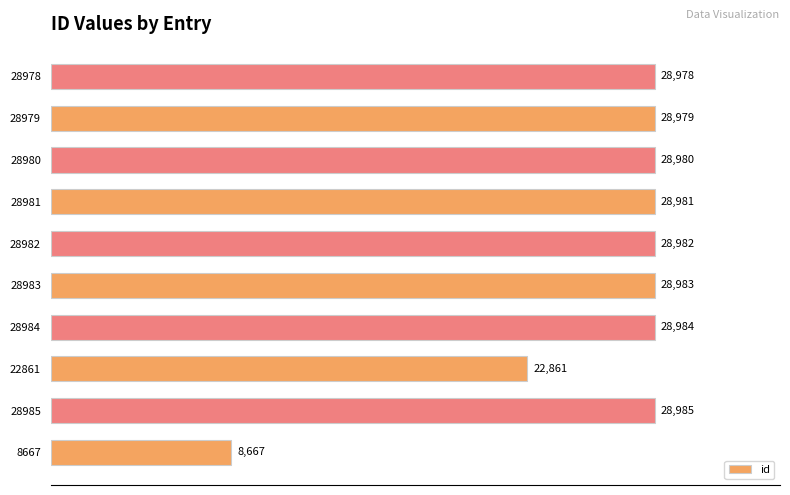

What is the difference between the second highest and minimum values?

20317